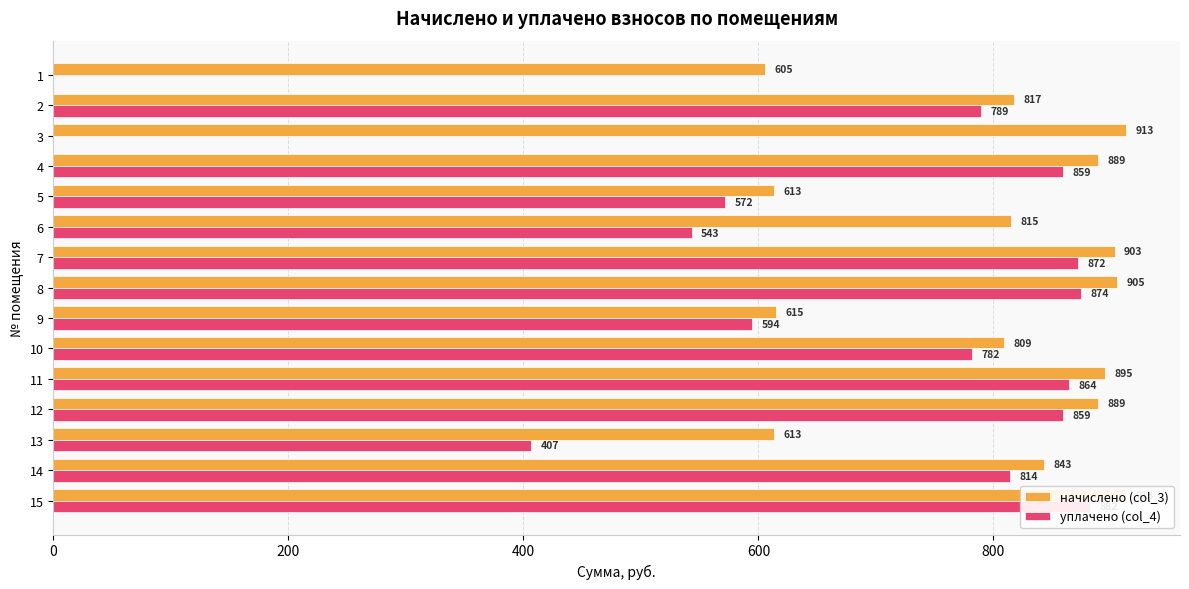

True or false: уплачено (col_4) has a value of 1067.2 at 10.

False